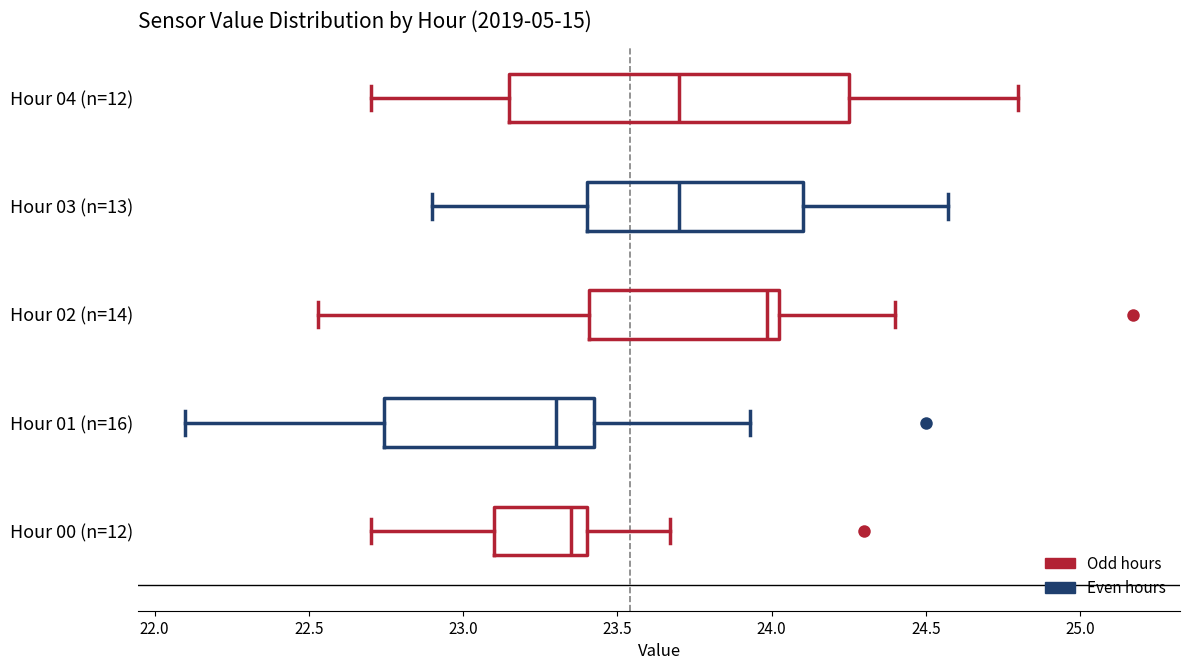

Where is the left edge of the box for Hour 01 (n=16) on the x-axis? The values are not printed on the chart, so give them approximately, as read against the axis.

22.75